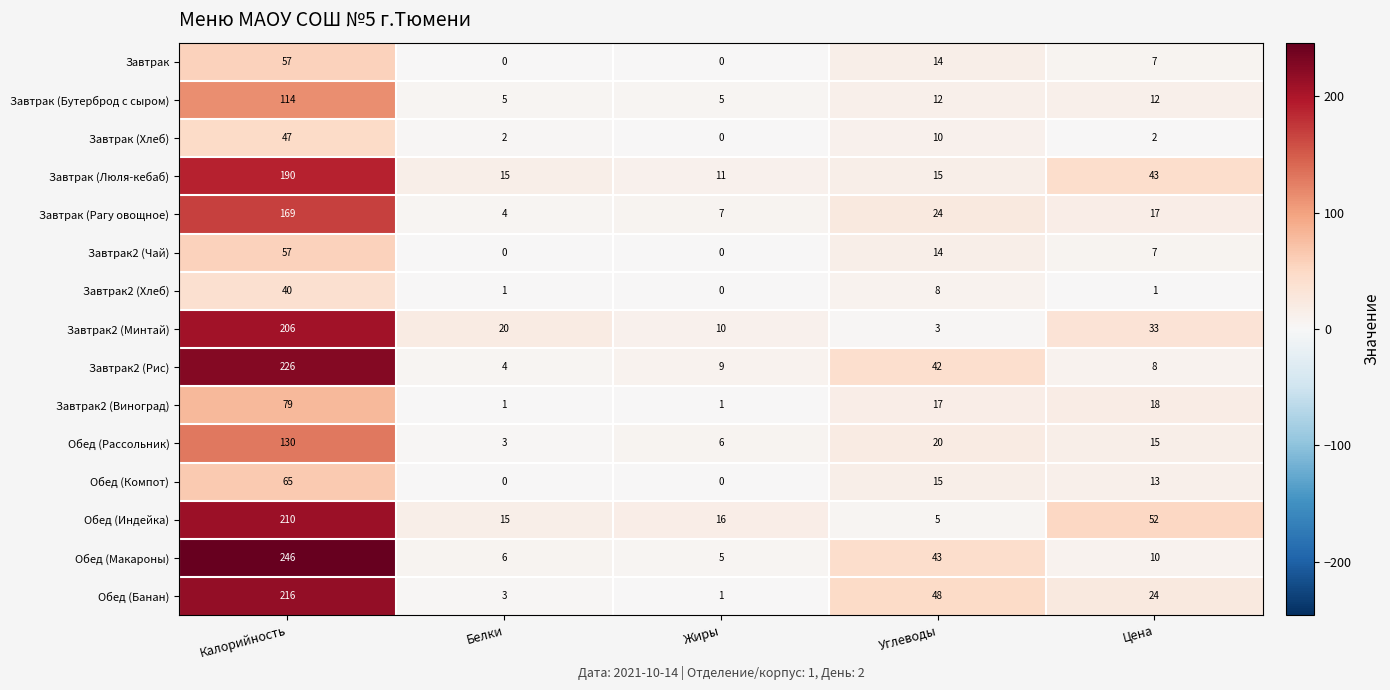

Which series has the largest range (max minus min)?

Обед (Макароны)